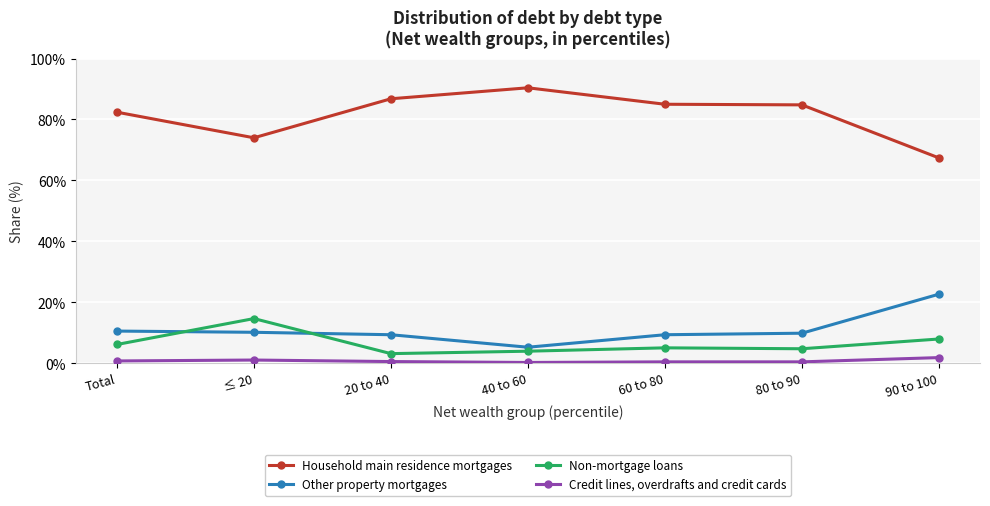

What is the label of the 2nd point from the right?

80 to 90